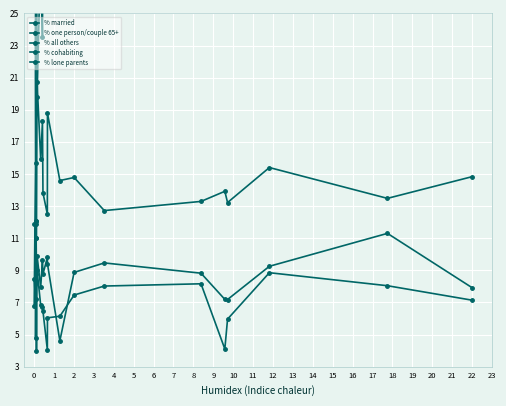

Is it true that % one person/couple 65+ equals 8.0 at 7?

False